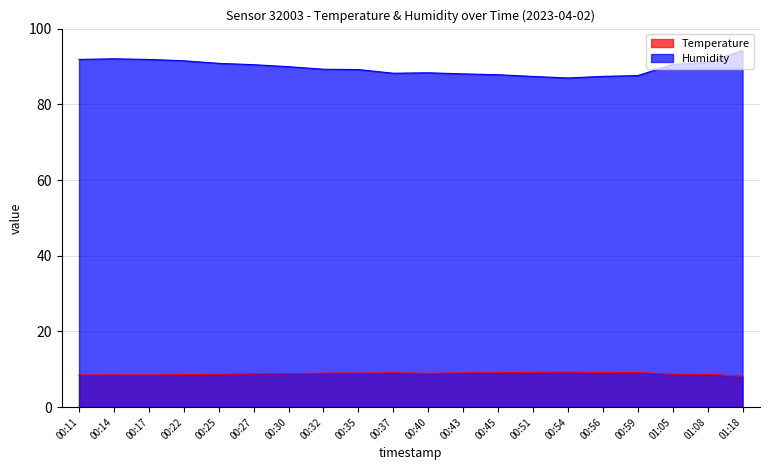

The value of Temperature at 00:30 is 2.1. True or false?

False